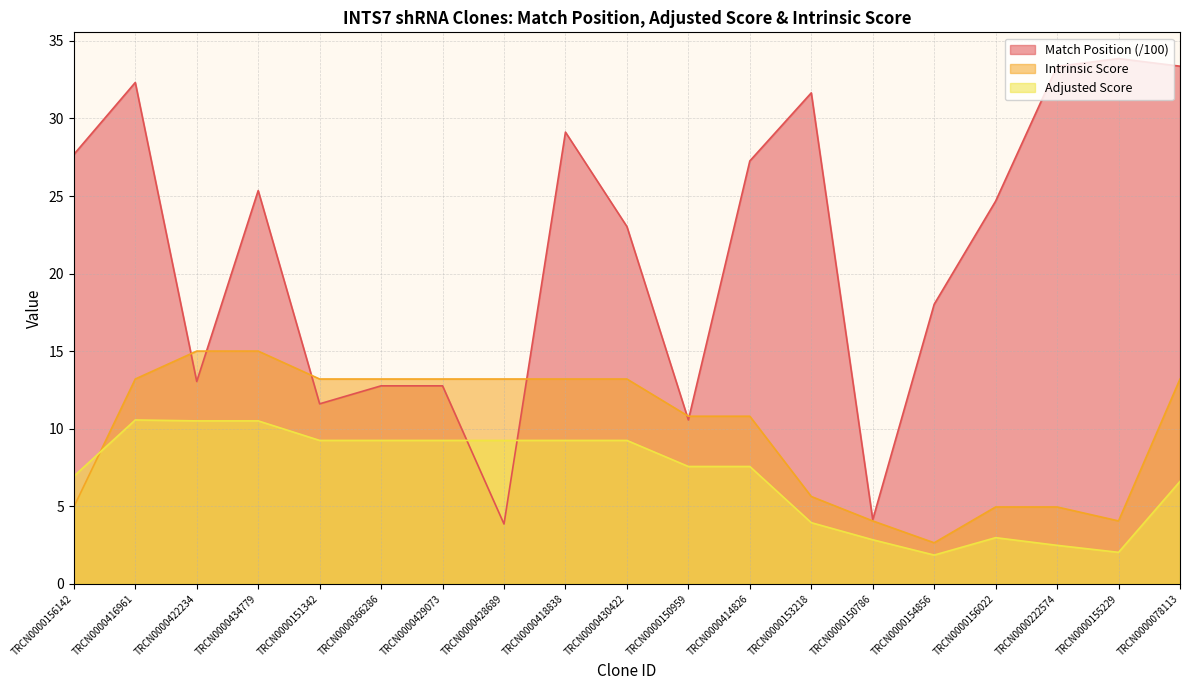

In Adjusted Score, how many points are lower than both neighbors (excluding endpoints)?

2